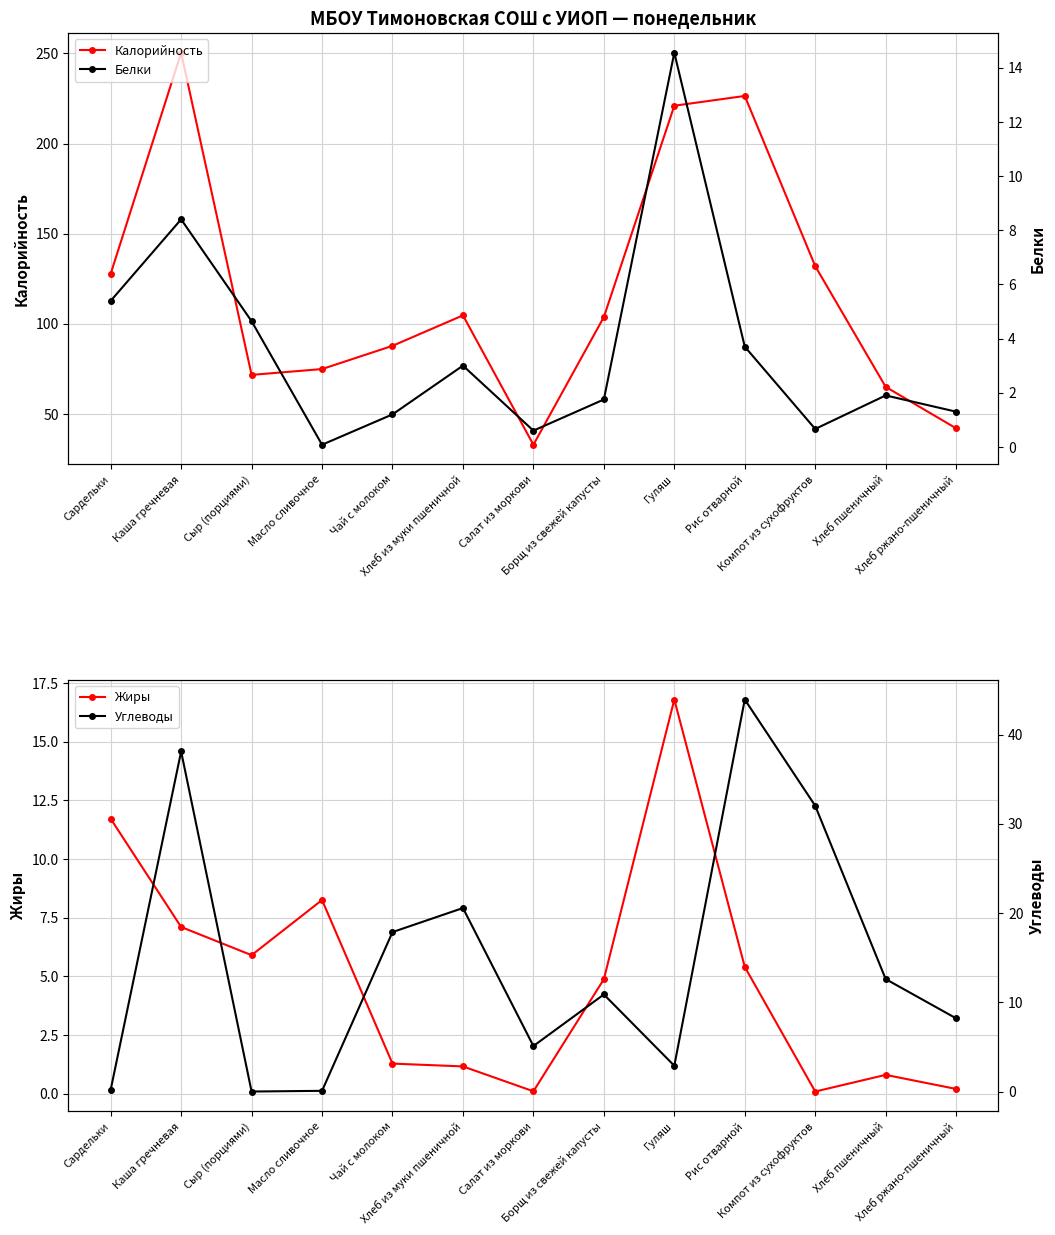

What is the maximum value for Белки?

14.6